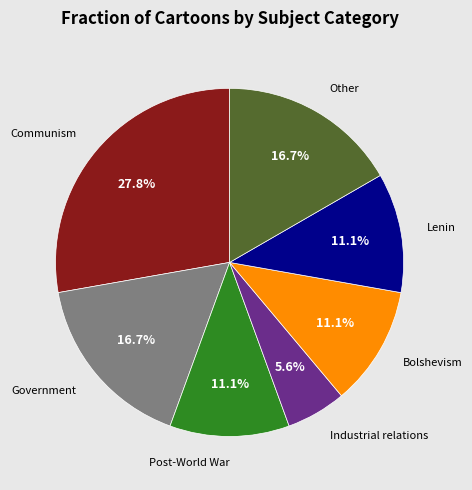

Does any single category account for the majority?

No